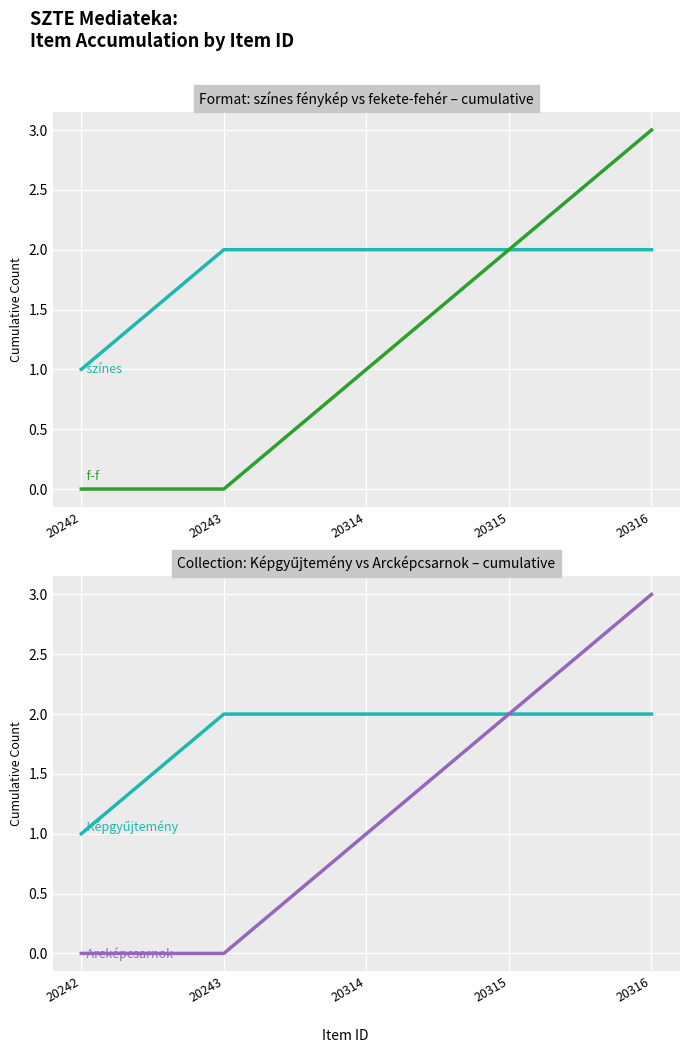

Between 20315 and 20243, which is larger?

20315